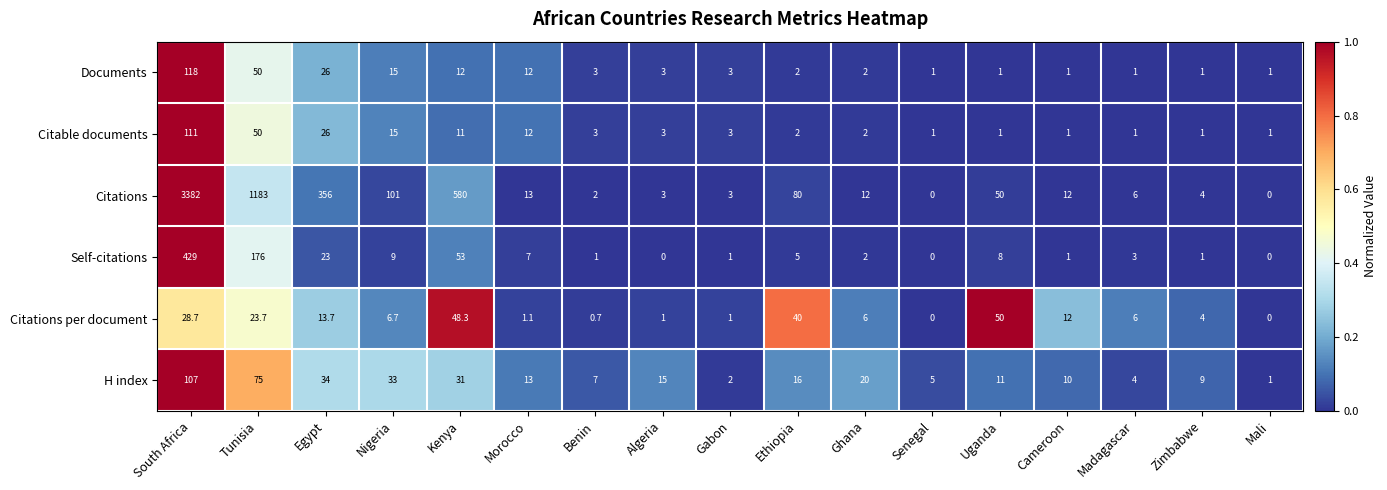

How many data points does each series have?

17